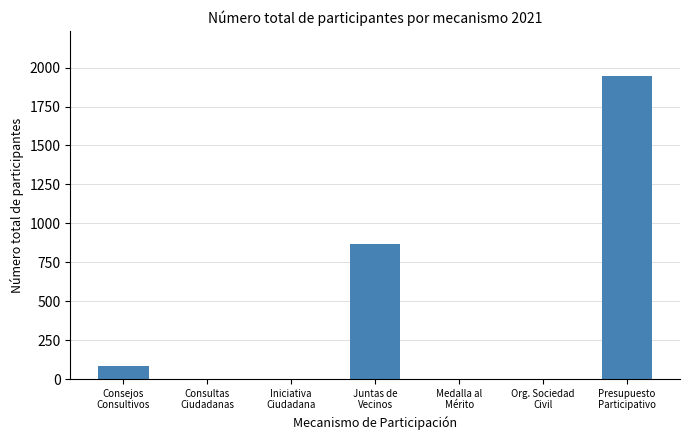

How many categories are shown in the chart?

7